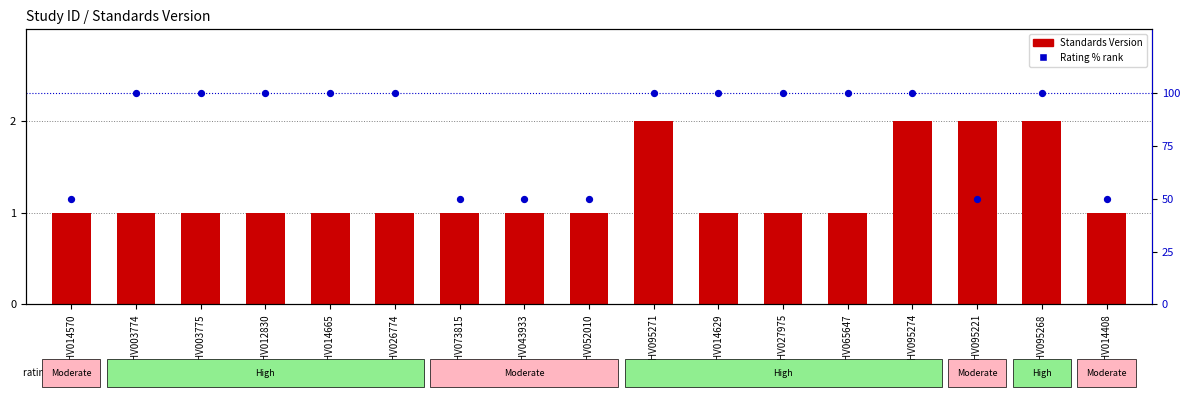

Which series has the largest Y range (max minus min)?

Rating (% rank)